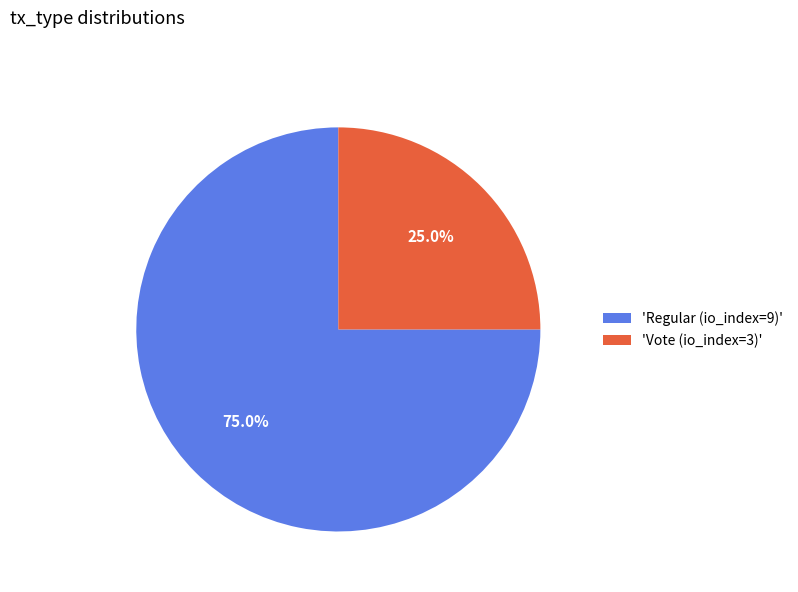

To the nearest percent, what is the average slice percentage?

50%